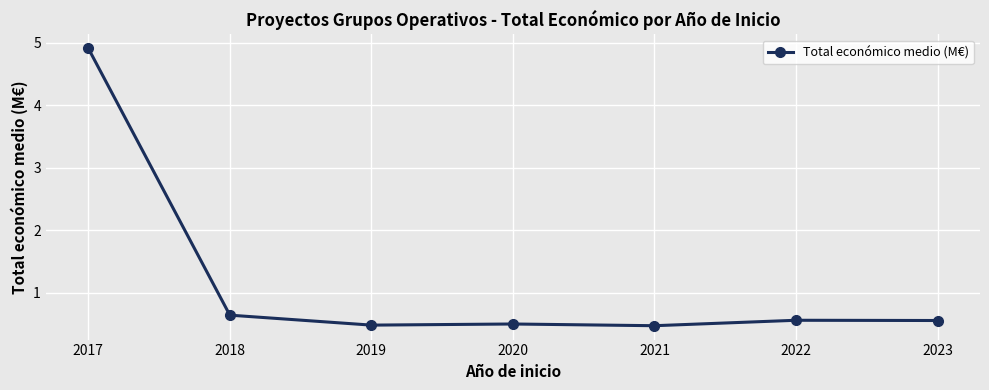

True or false: the data shows 0.5 at 2020.

True